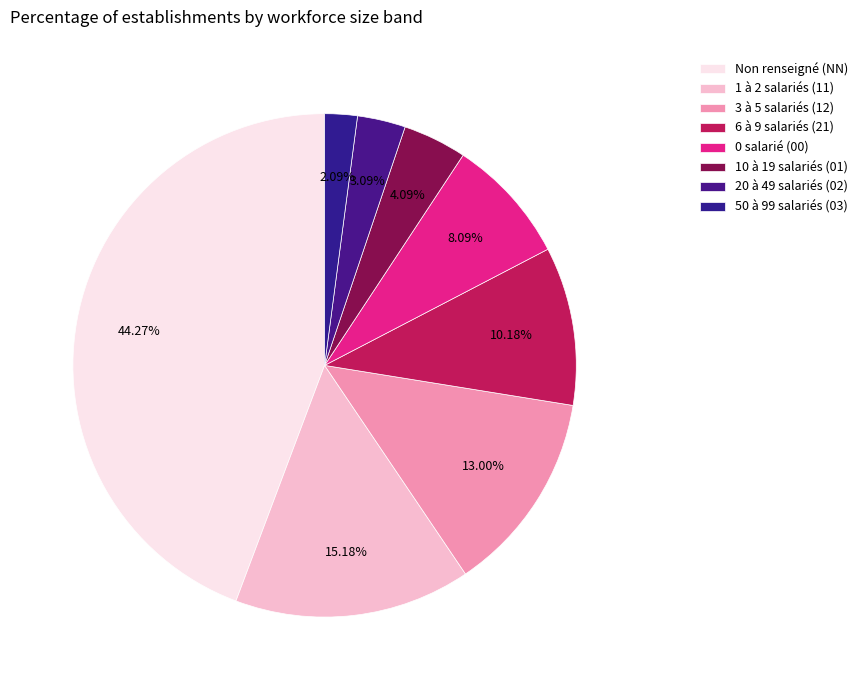

How many slices are in this pie chart?

8